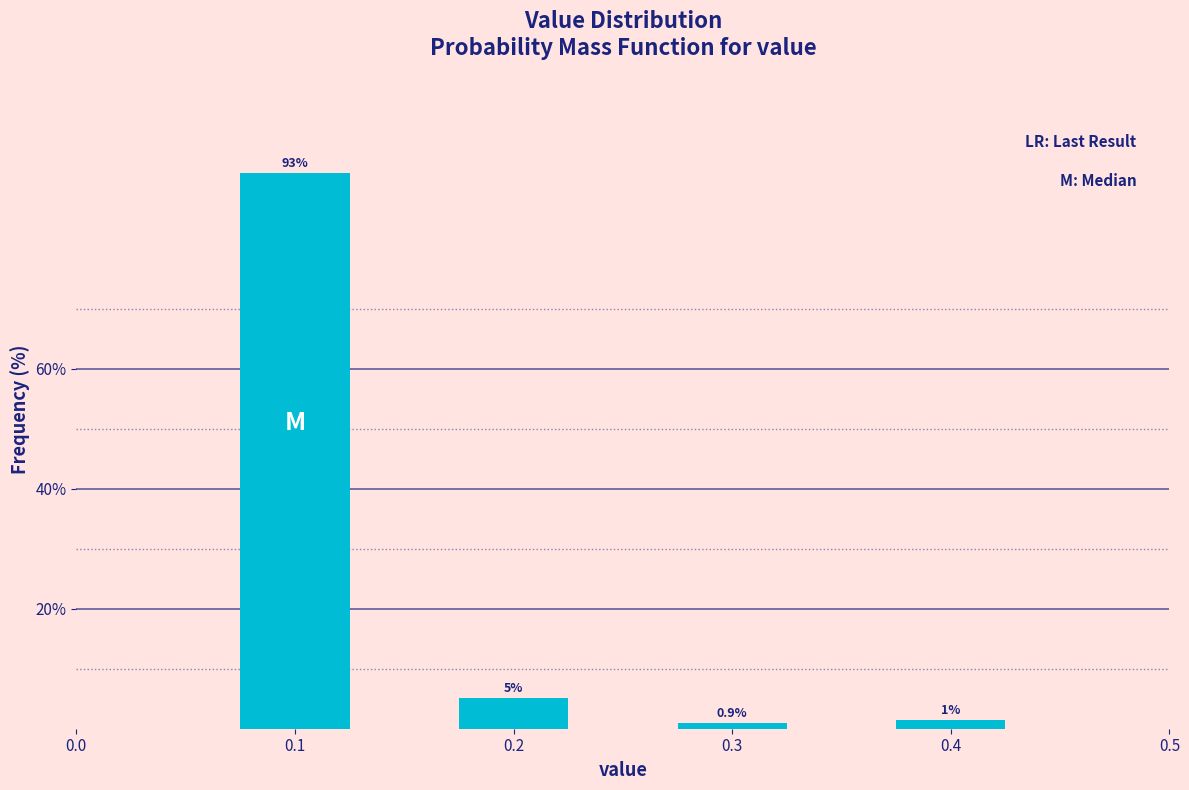

What is the maximum value shown in the chart?

92.6